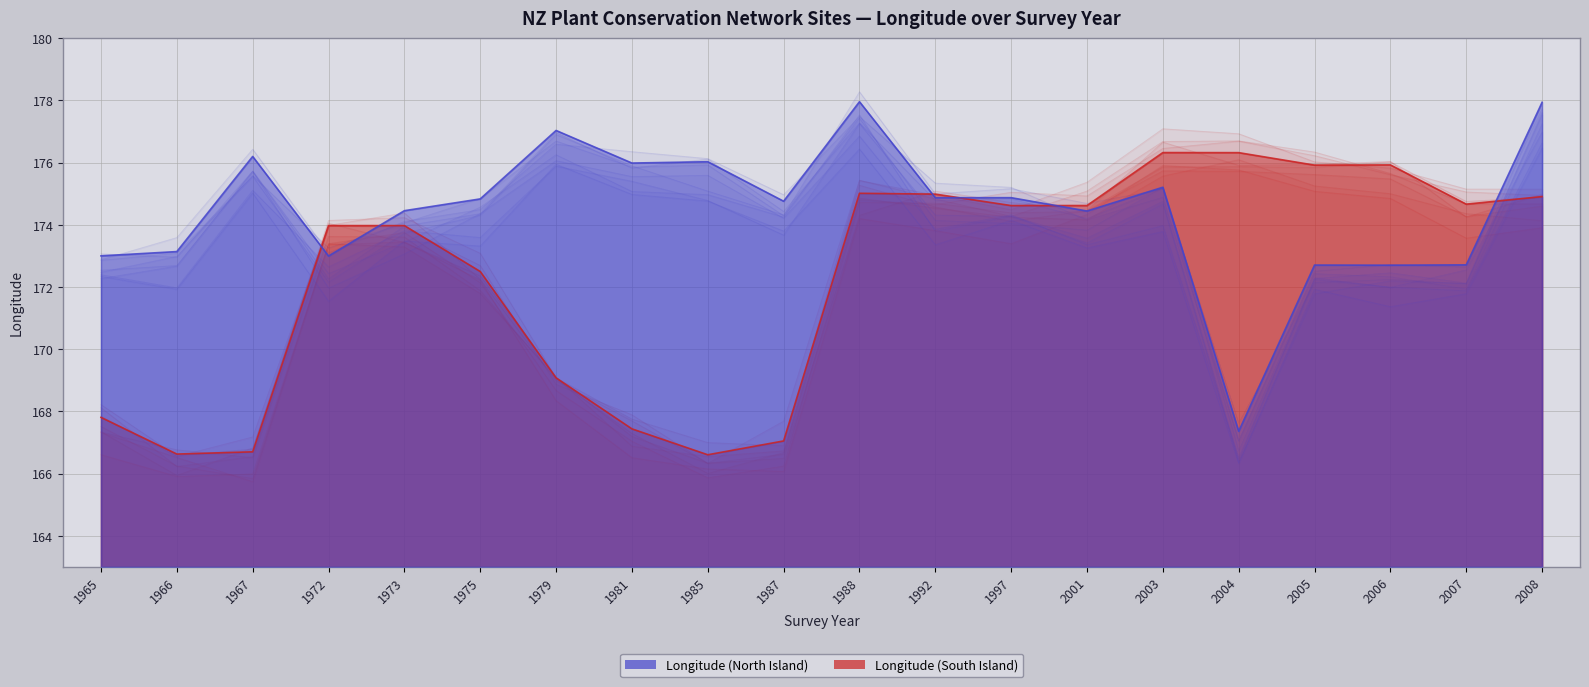

Which series has the widest spread of values?

Longitude (North Island)